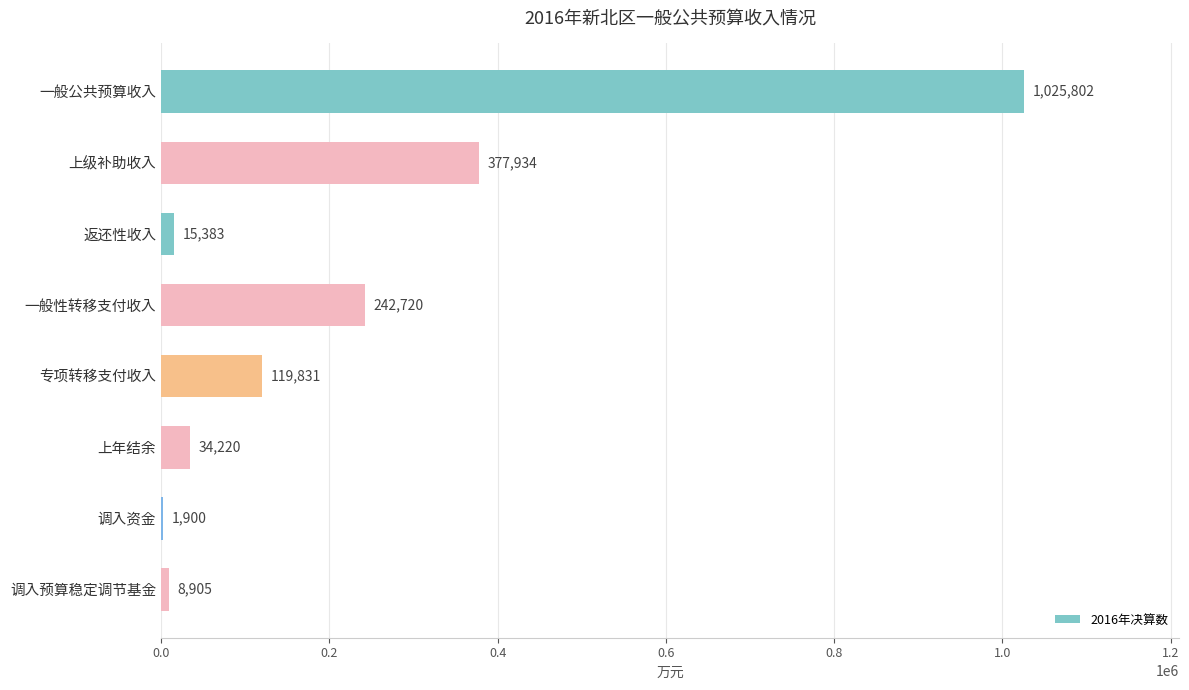

What is the maximum value shown in the chart?

1025802